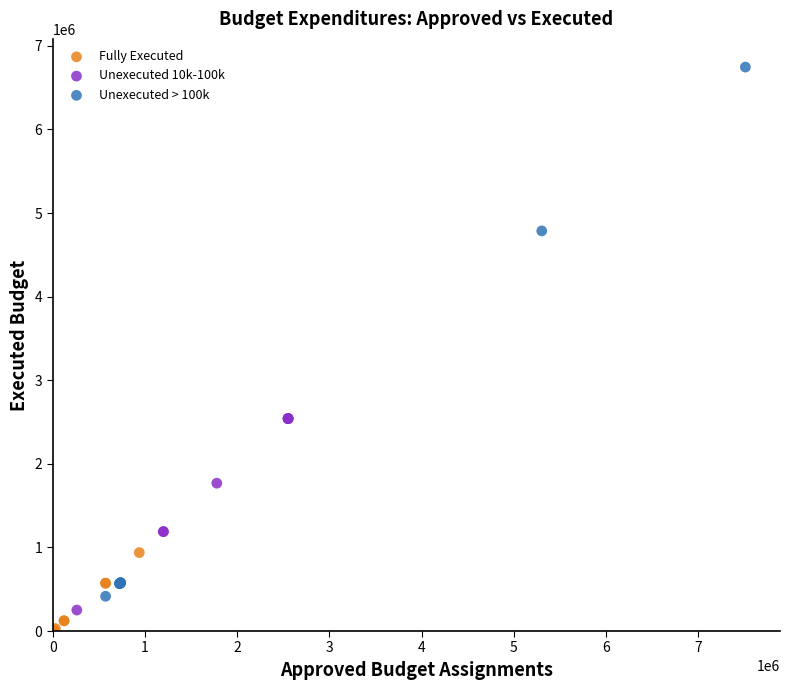

Which series has the largest Y range (max minus min)?

Unexecuted > 100k